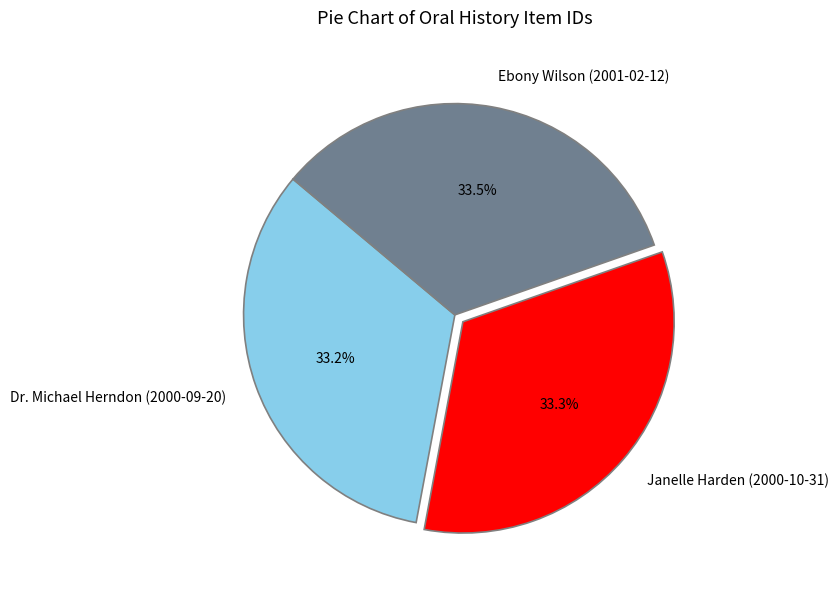

Count the number of slices in the pie.

3